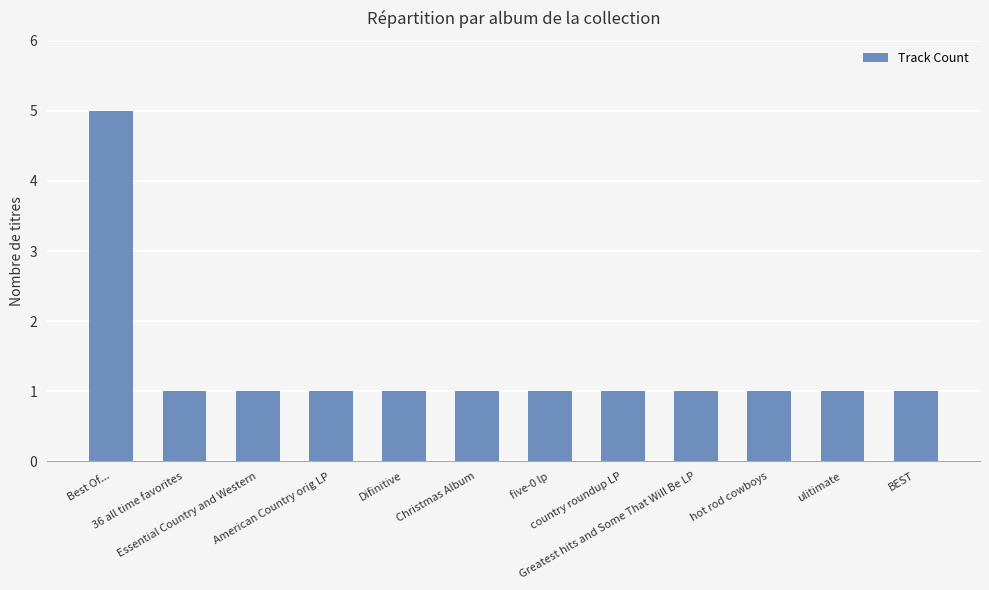

What is the difference between the maximum and minimum values?

4